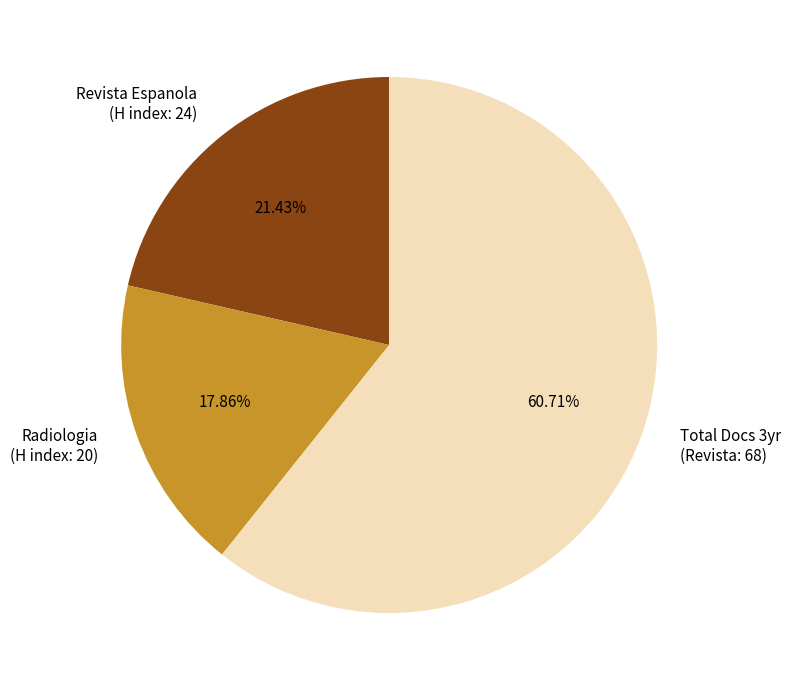

Which slice is the smallest?

Radiologia (H index: 20)